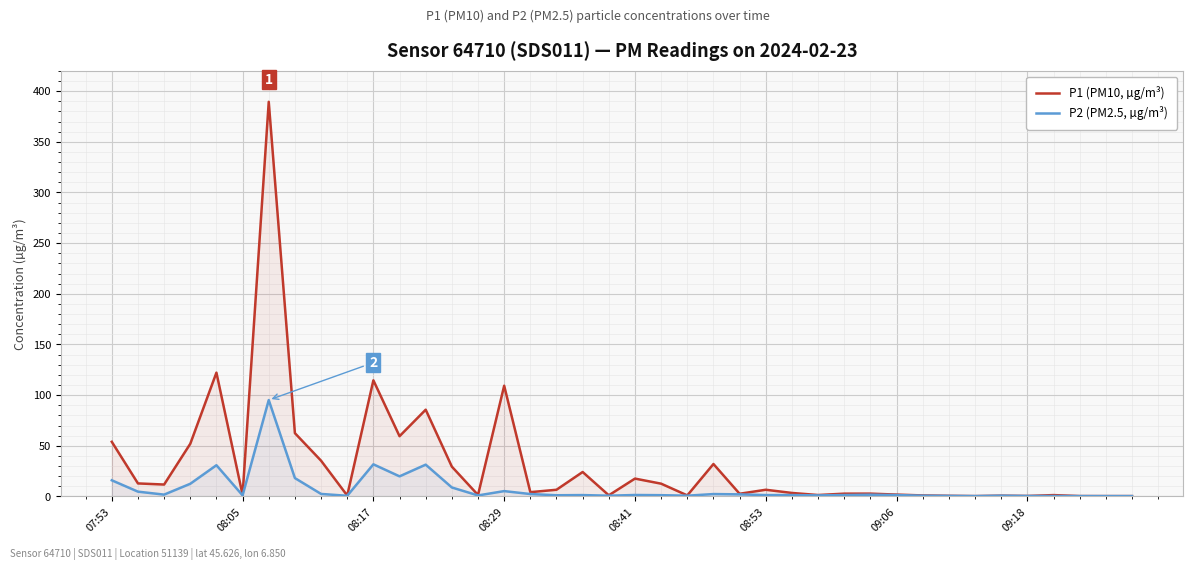

True or false: P1 (PM10, µg/m³) and P2 (PM2.5, µg/m³) cross at least once.

False